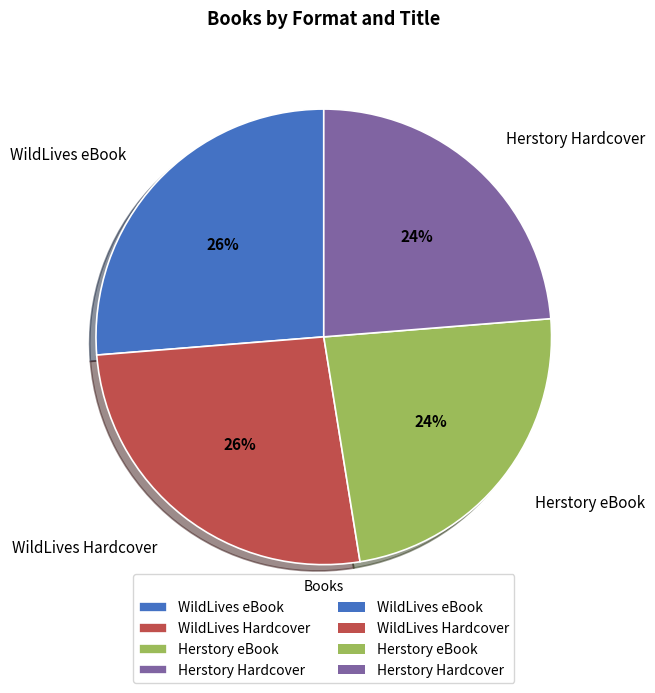

Between Herstory eBook and WildLives Hardcover, which is larger?

WildLives Hardcover